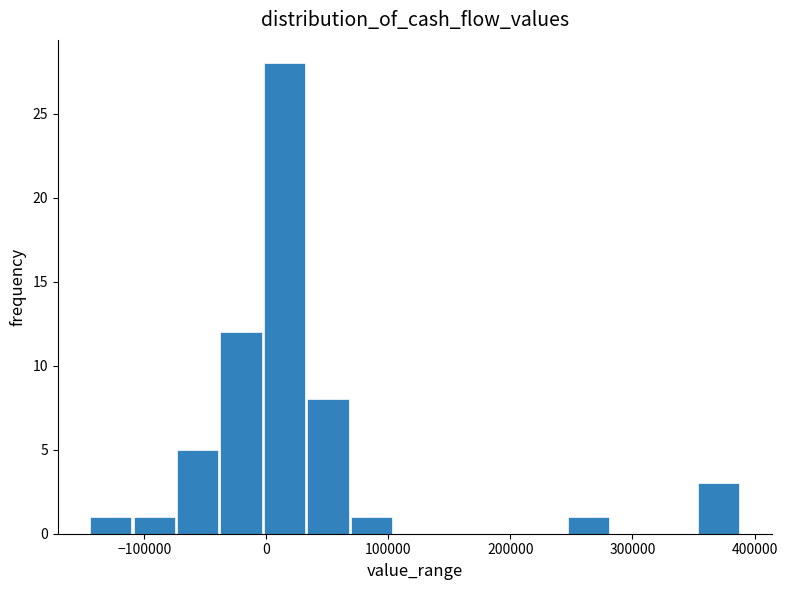

Around what value on the x-axis is the tallest bar? Give the approximate position of its centre, as read against the axis.

10000